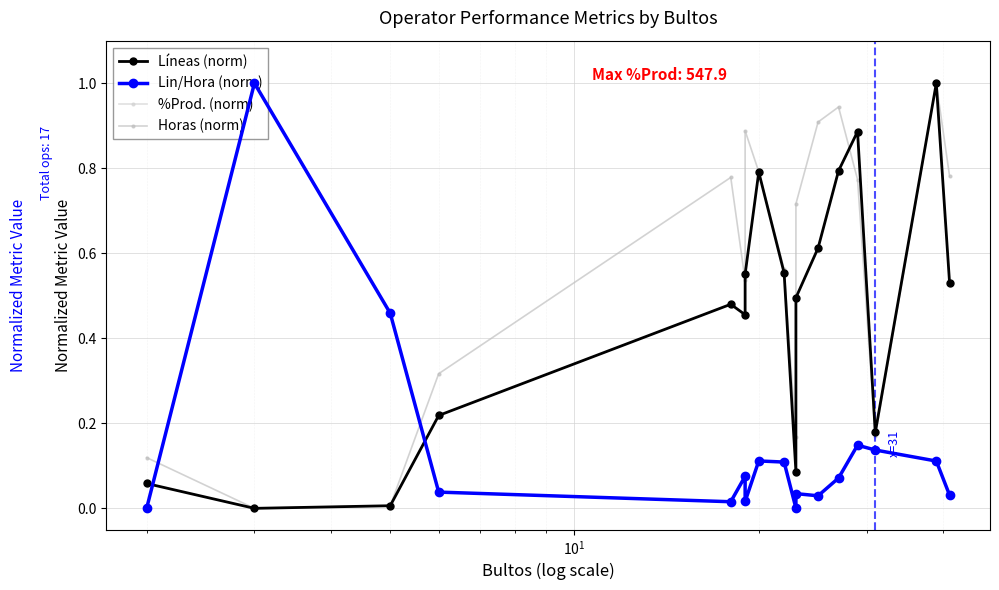

How many times do Lin/Hora (norm) and %Prod. (norm) cross each other?

2